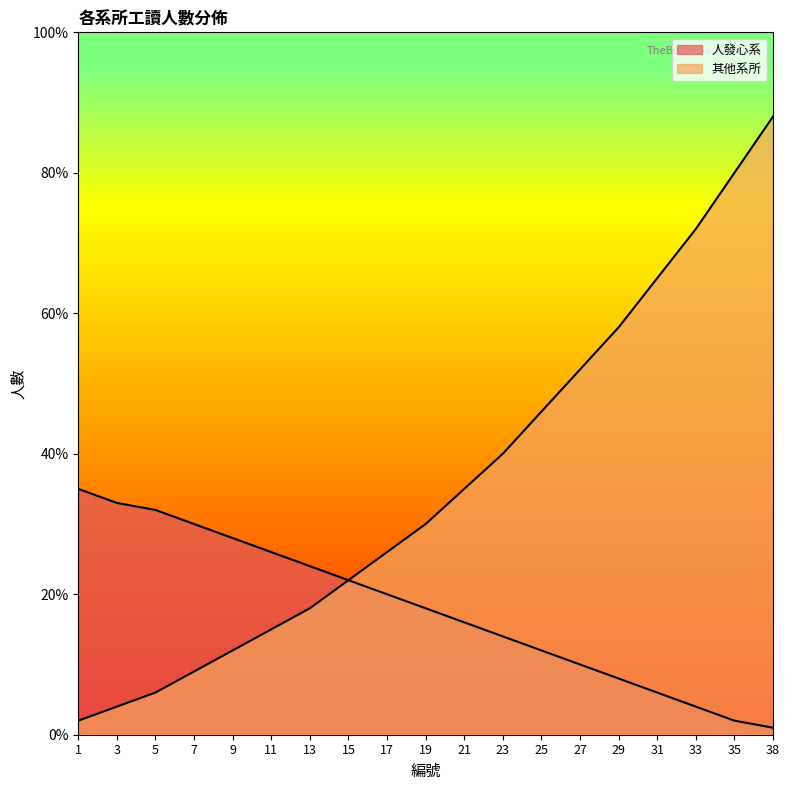

Is it true that 其他系所 equals 26 at 17?

True